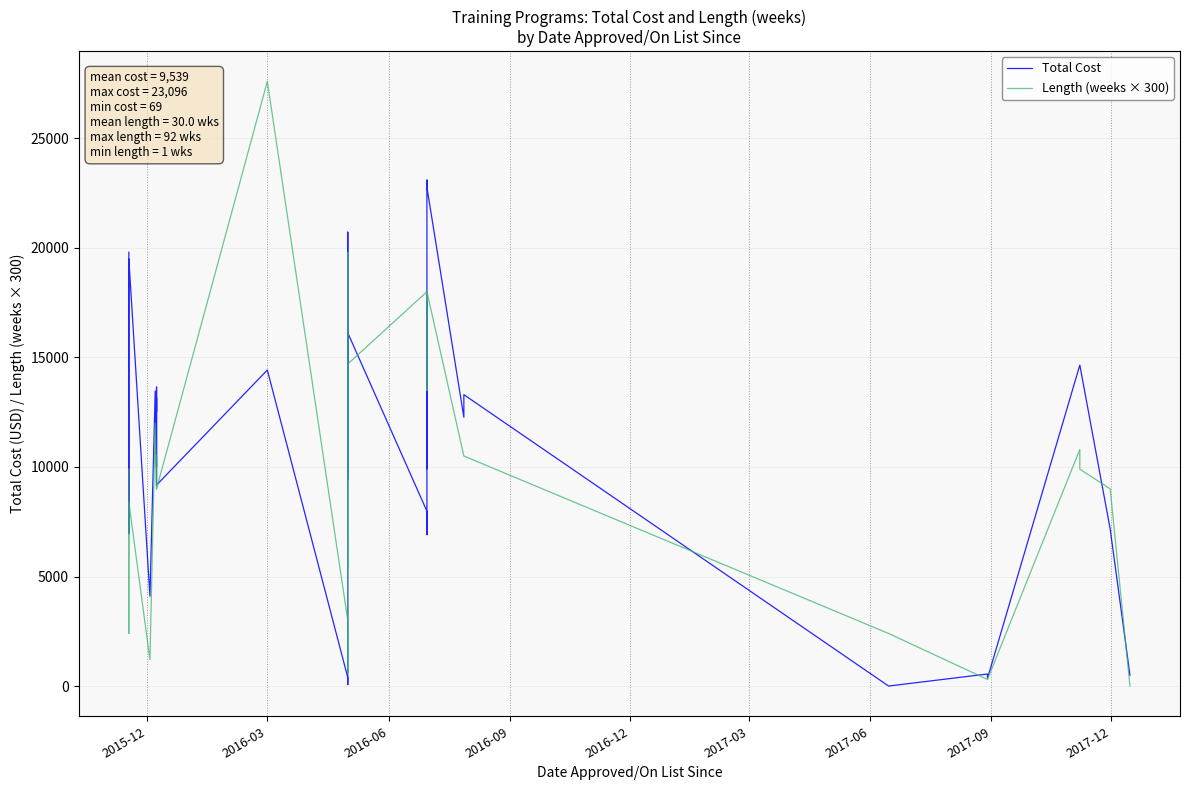

At how many categories does at least one series exceed 14303?

12